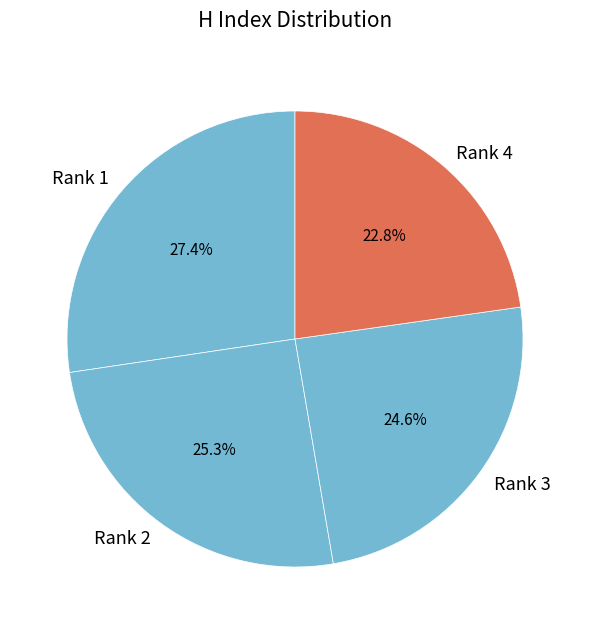

How many segments does this pie chart have?

4